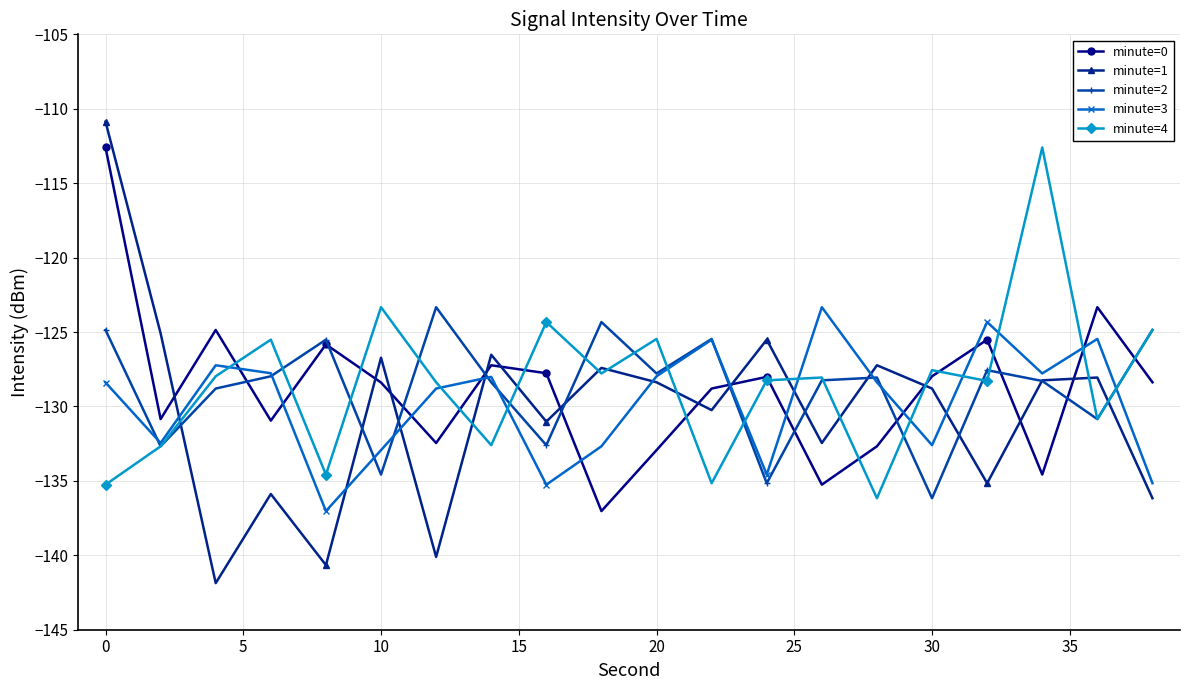

Which series has the widest spread of values?

minute=1